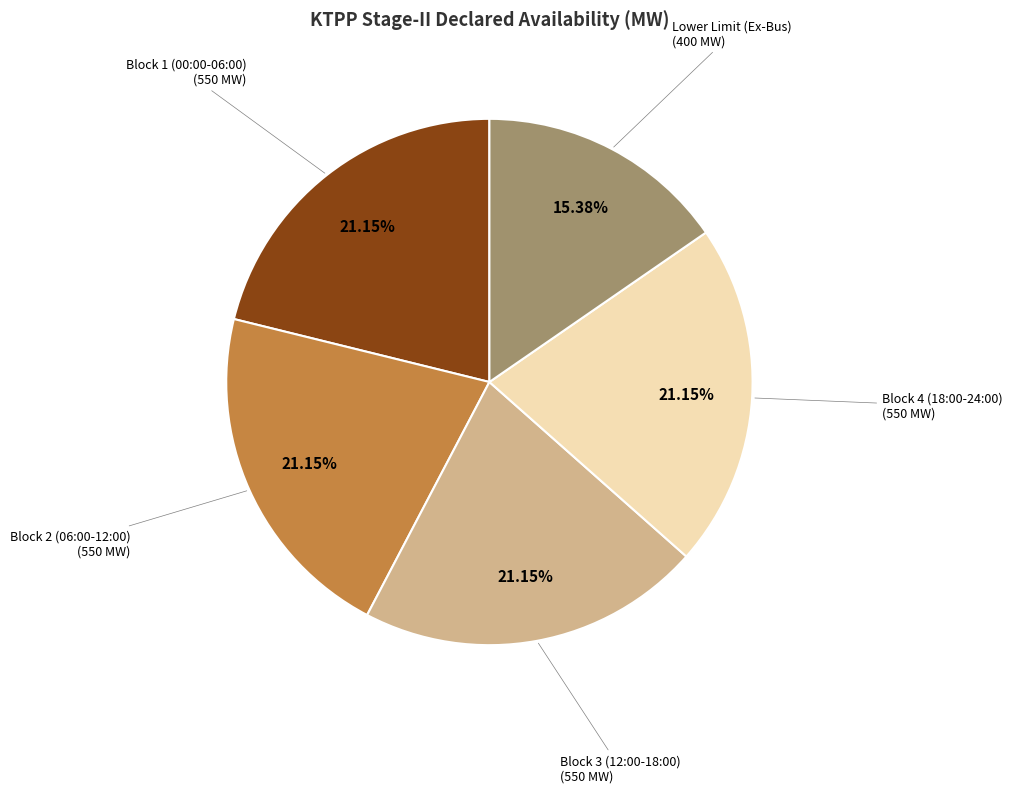

Is there a majority slice in this chart?

No